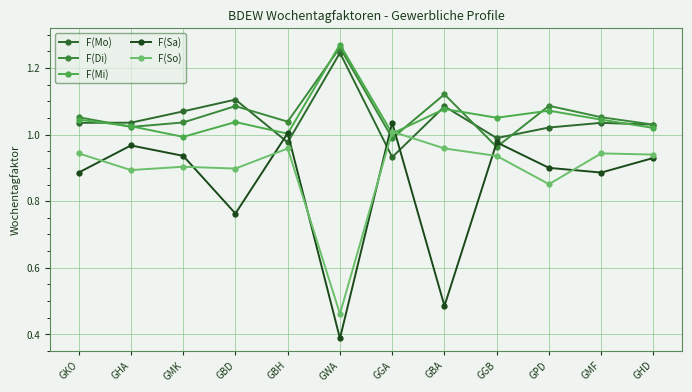

Which series has the largest total across all categories?

F(Di)